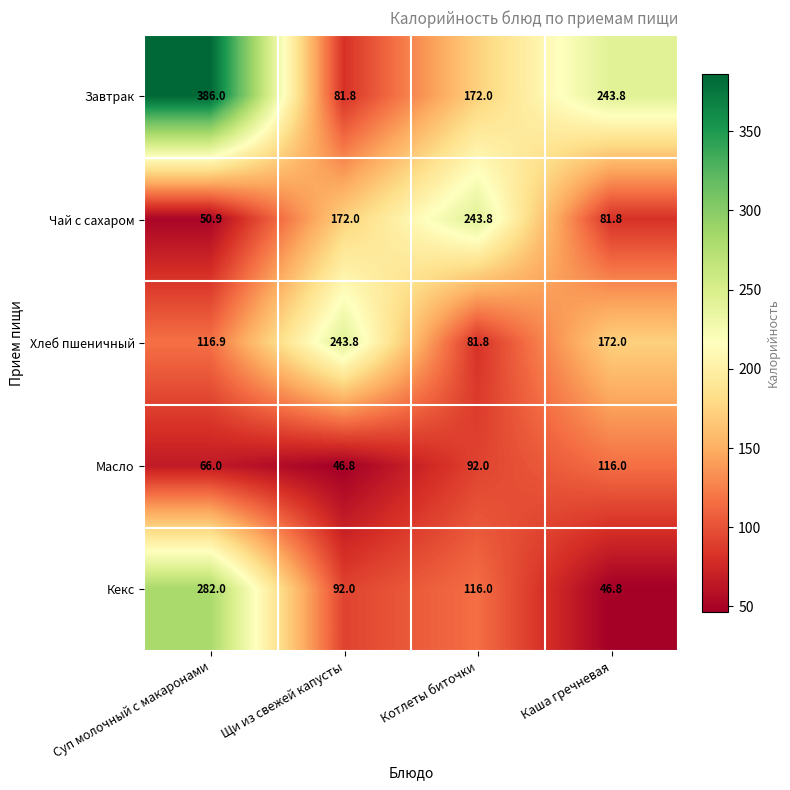

The Хлеб пшеничный series shows 172.0 at Каша гречневая. True or false?

True